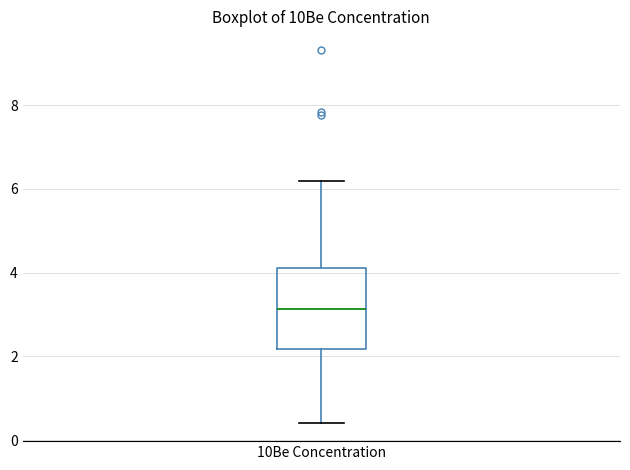

Where does the upper whisker of the box for 10Be Concentration end on the y-axis? The values are not printed on the chart, so give them approximately, as read against the axis.

6.2